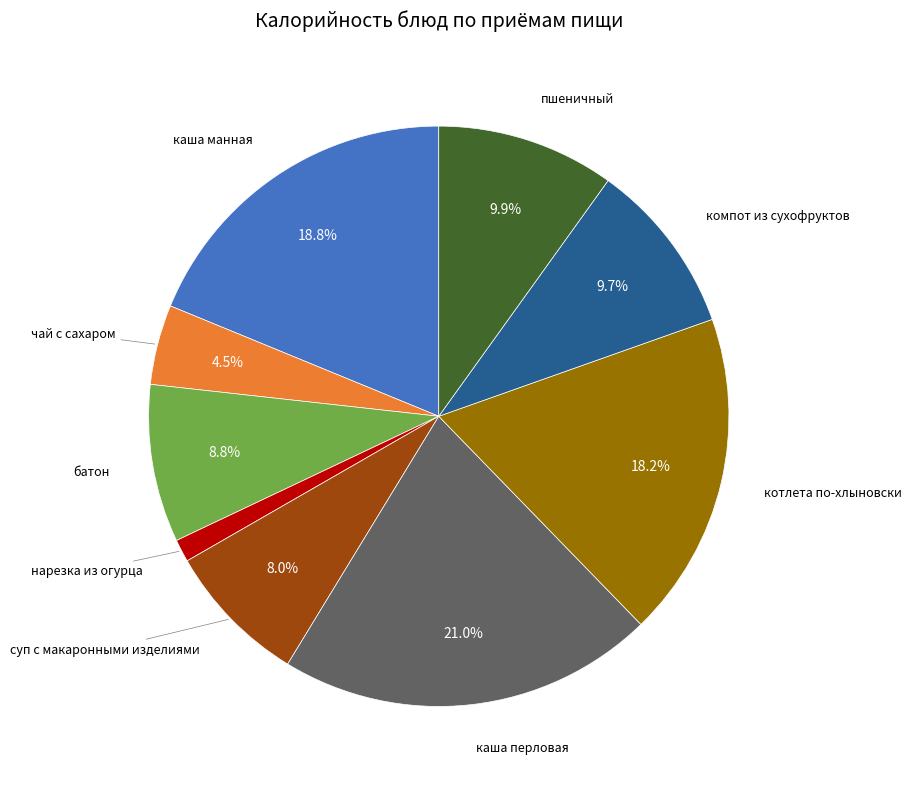

To the nearest percent, what portion does каша манная represent?

19%